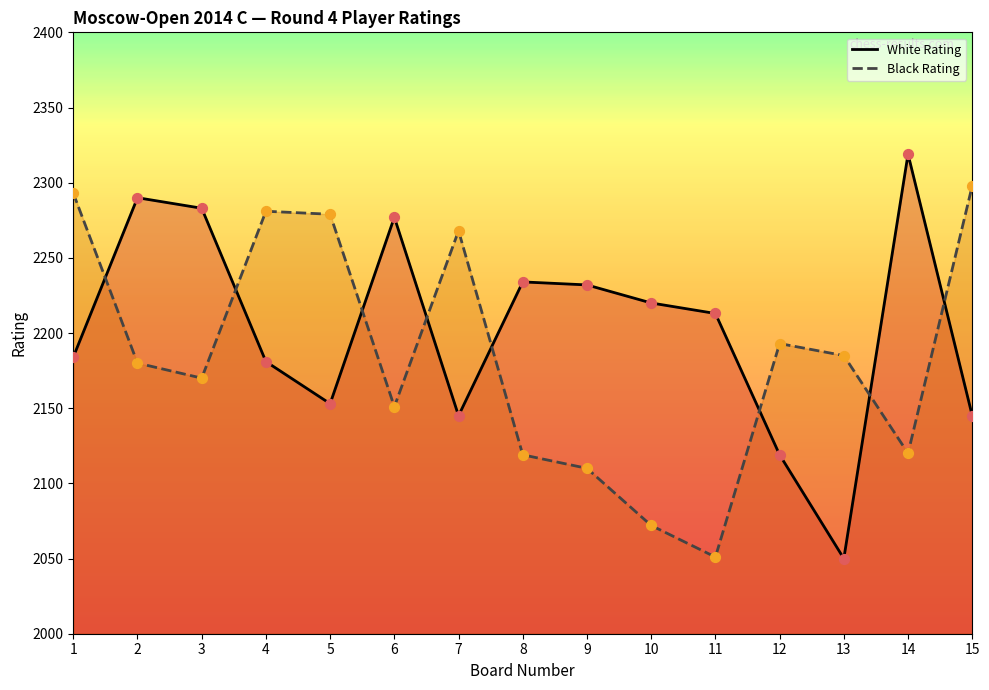

Is the value of White Rating at 9 greater than the value of Black Rating at 15?

No